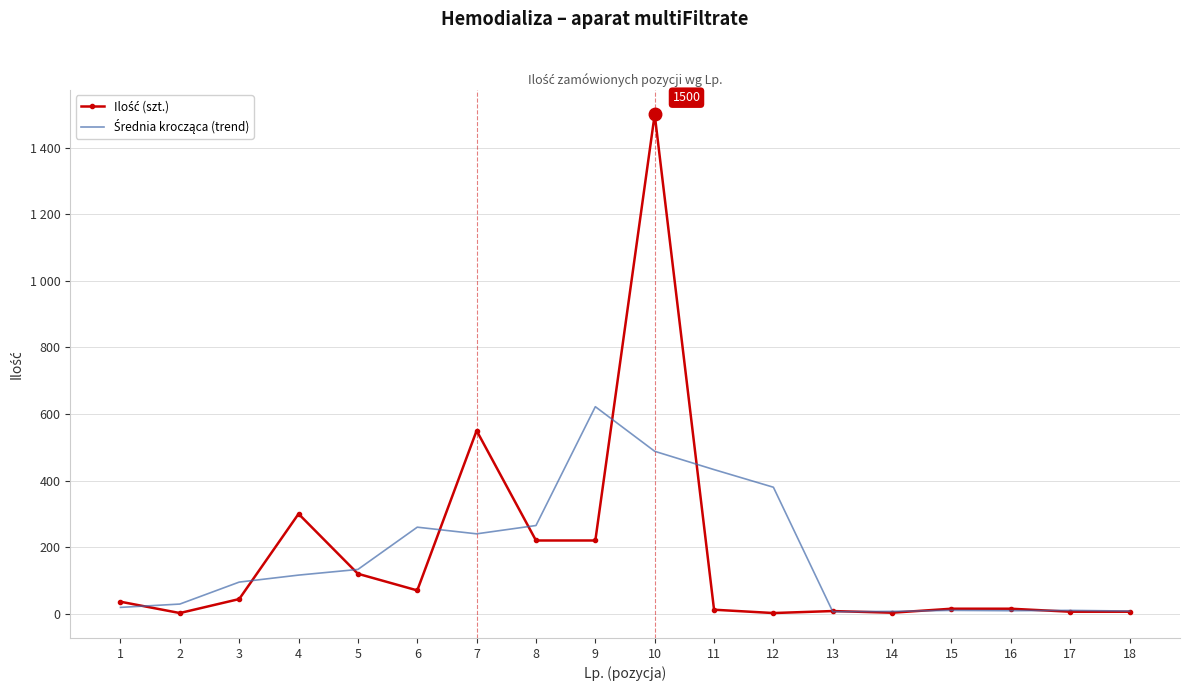

At which category does Średnia krocząca (trend) reach its first local peak?

6